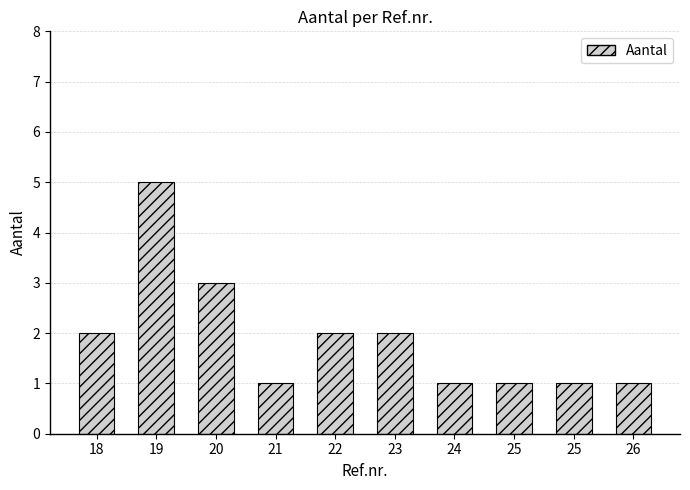

What is the change in value from 19 to 25?

-4